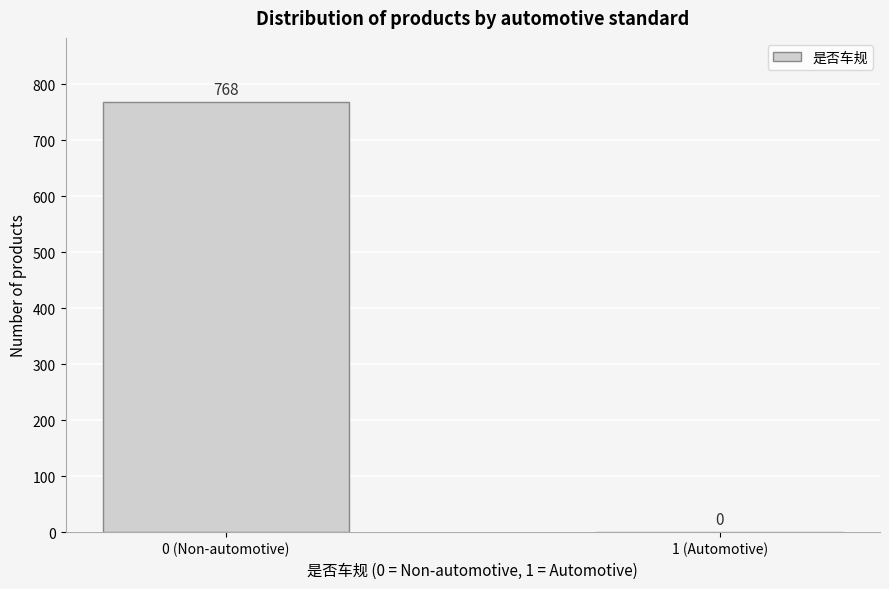

Reading left to right, list all the values displayed in this chart.

0 (Non-automotive)=768	1 (Automotive)=0